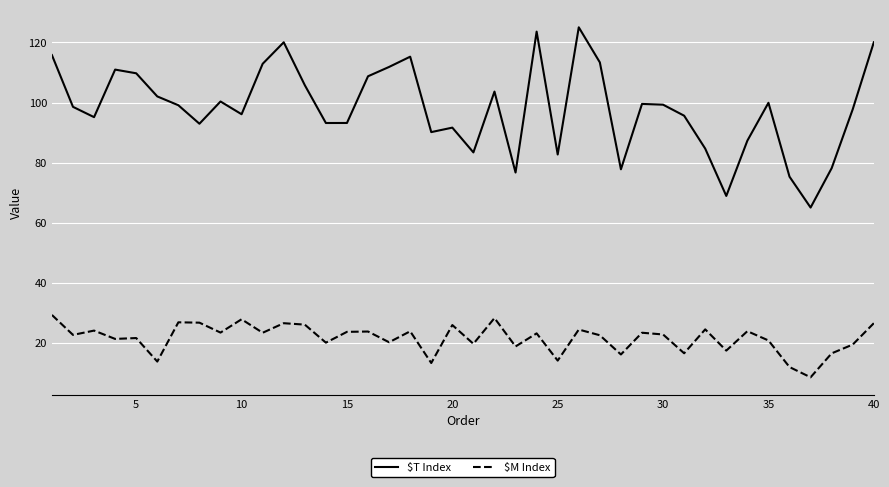

Which series has the largest range (max minus min)?

$T Index